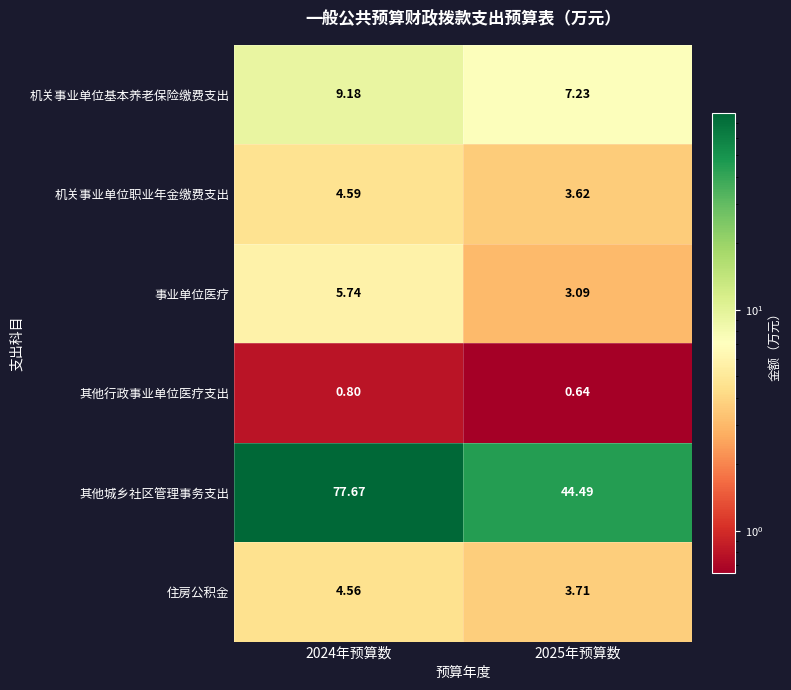

Which label corresponds to the largest value in the chart?

2024年预算数